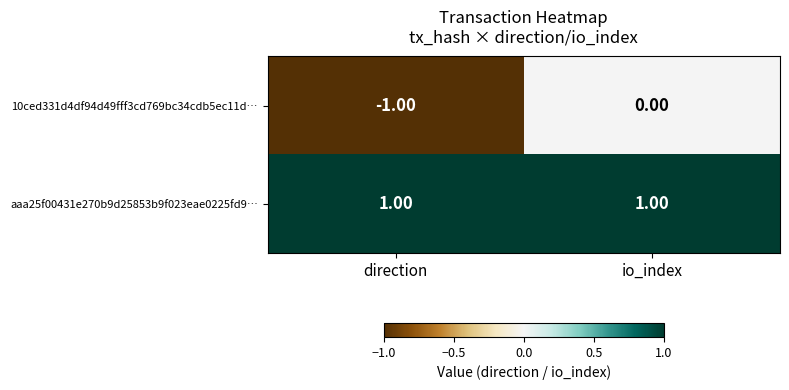

List the series in order of their overall mean, highest first.

aaa25f00431e270b9d25853b9f023eae0225fd9…, 10ced331d4df94d49fff3cd769bc34cdb5ec11d…